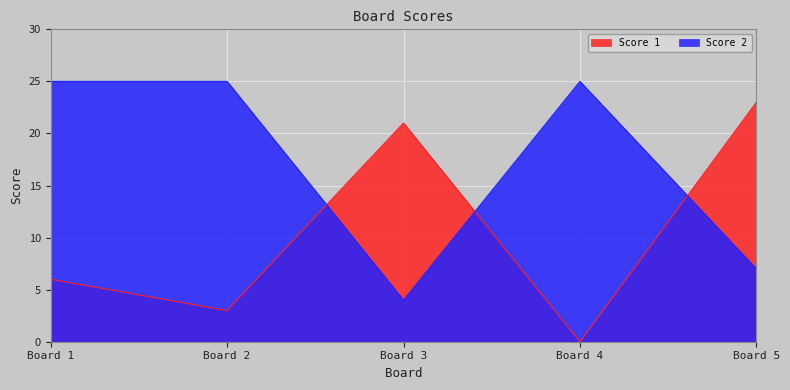

True or false: Score 2 and Score 1 intersect in this chart.

True